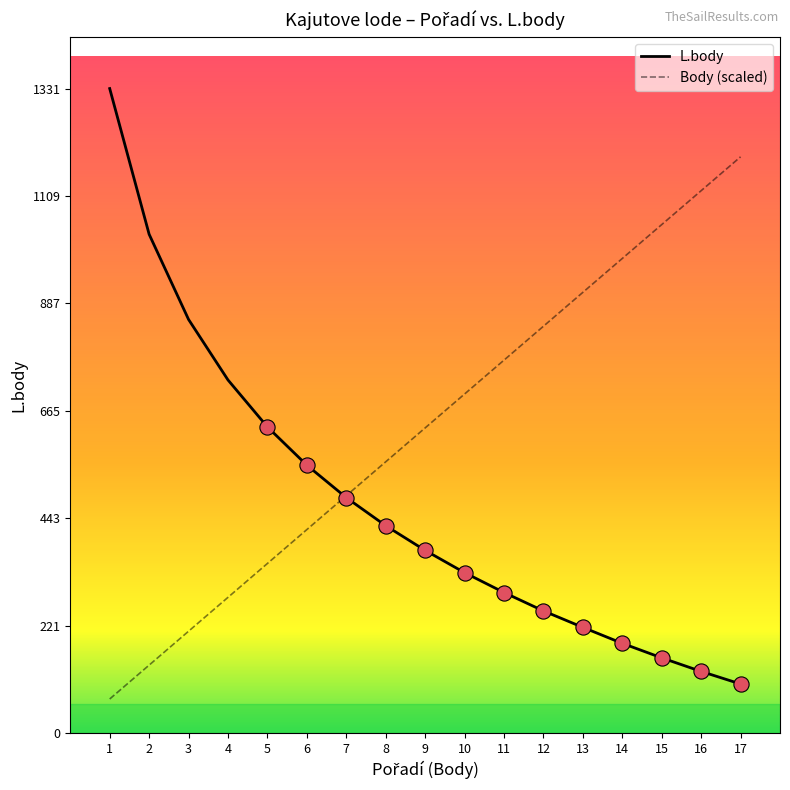

Which series changed the most between 1 and 7?

L.body